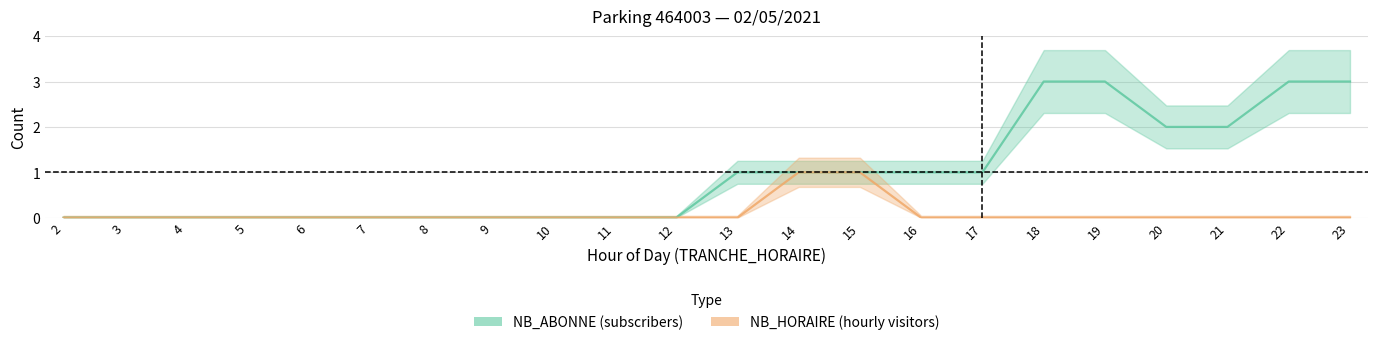

Where is NB_HORAIRE nearest to the value 0?

2